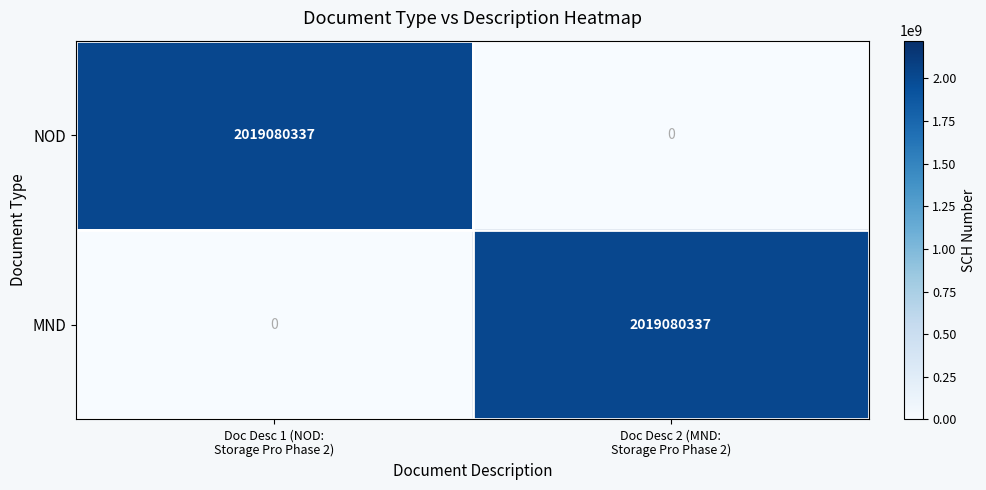

What is the maximum value shown in the chart?

2019080337